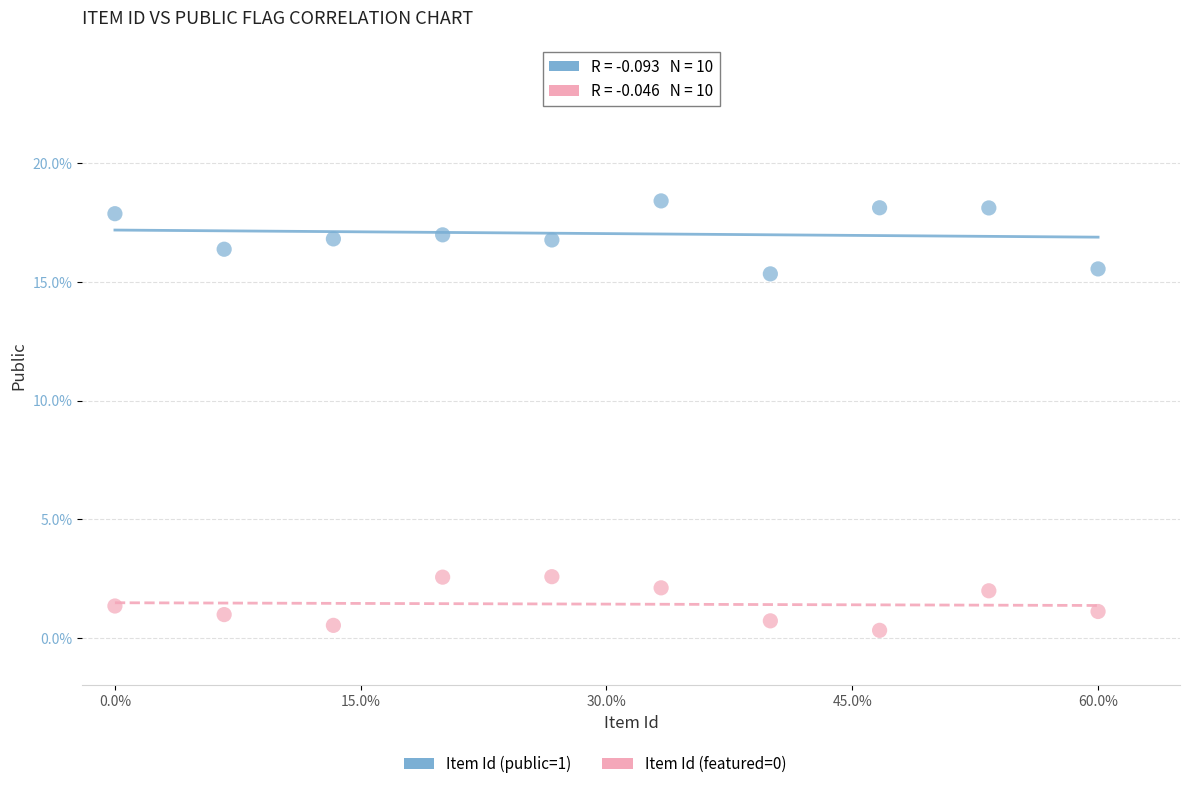

Across all data points, what is the range of X values (max minus min)?

60.0